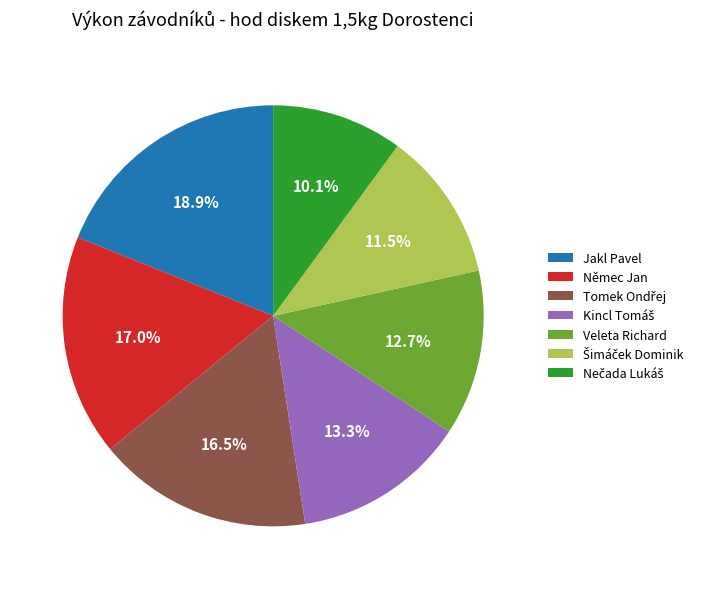

Is there a majority slice in this chart?

No